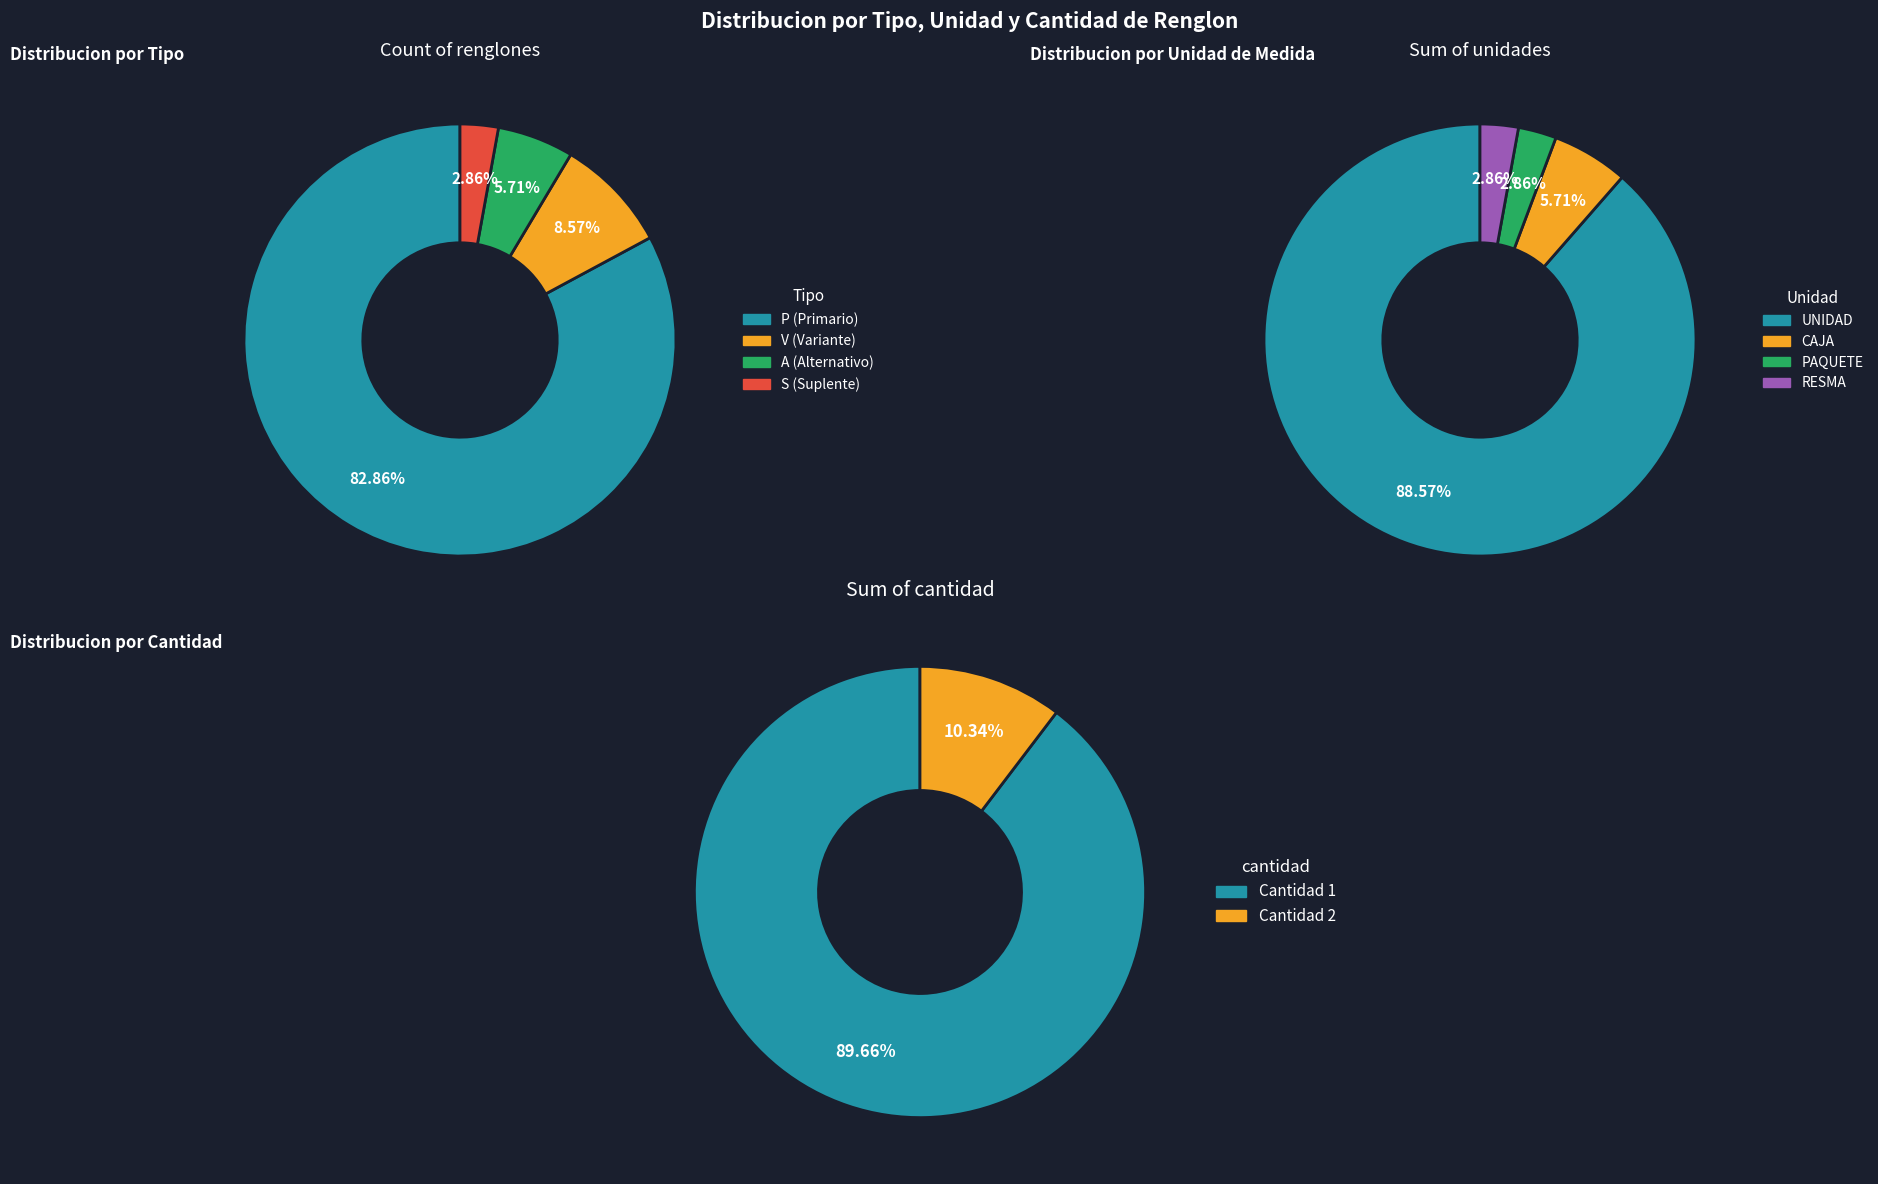

True or false: 18 accounts for 3% of the total.

True